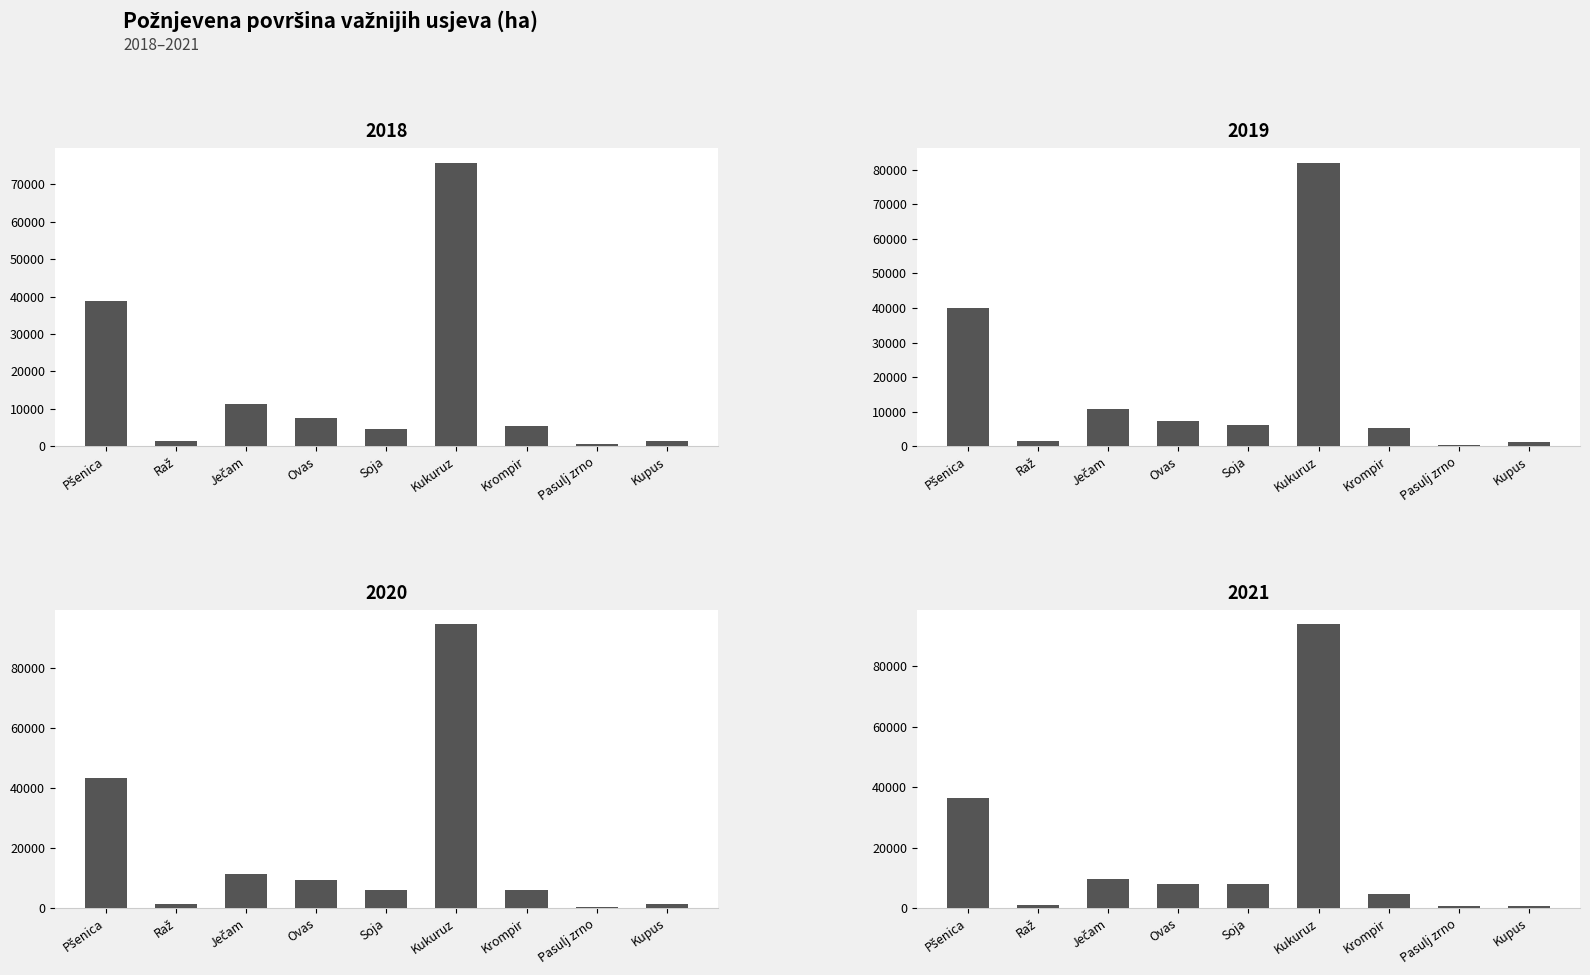

The value of 2020 površina (ha) at Ječam is 19840.9. True or false?

False